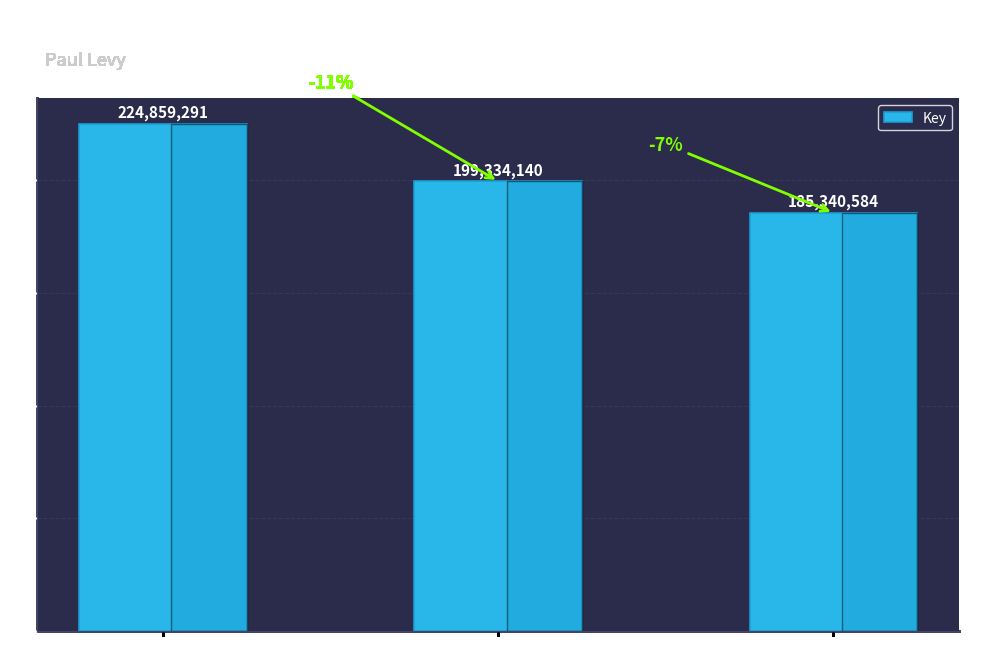

The chart shows a value of 331934906 at Undreaming Wetiko. True or false?

False